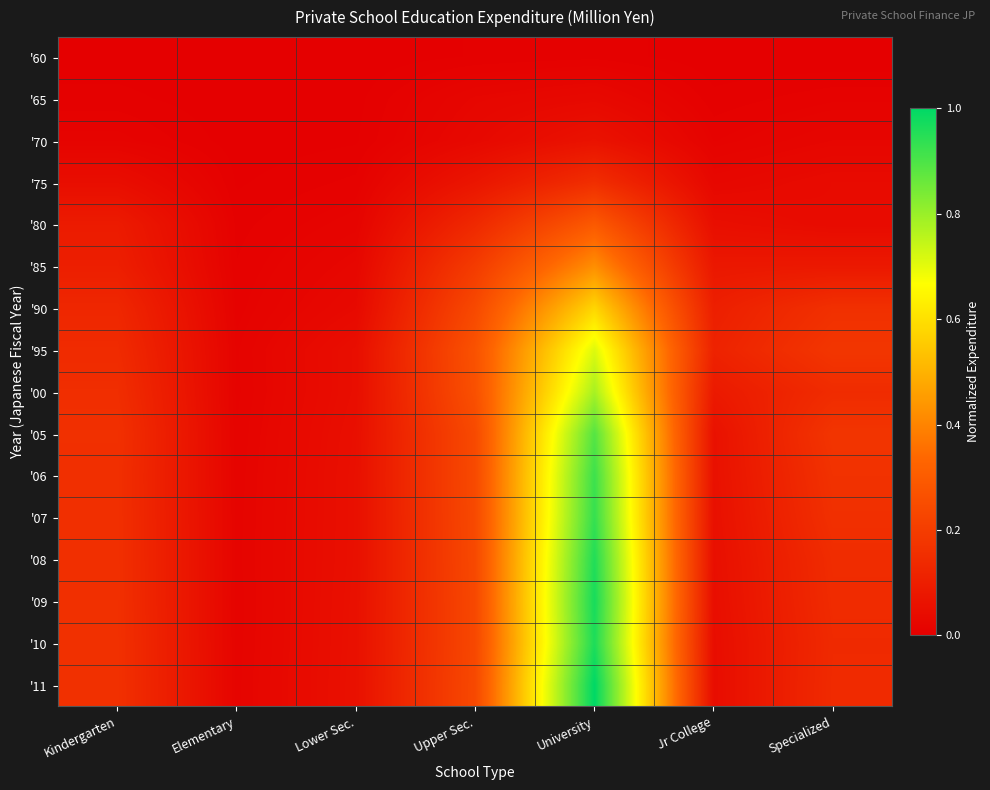

What is the maximum value shown in the chart?

1.0